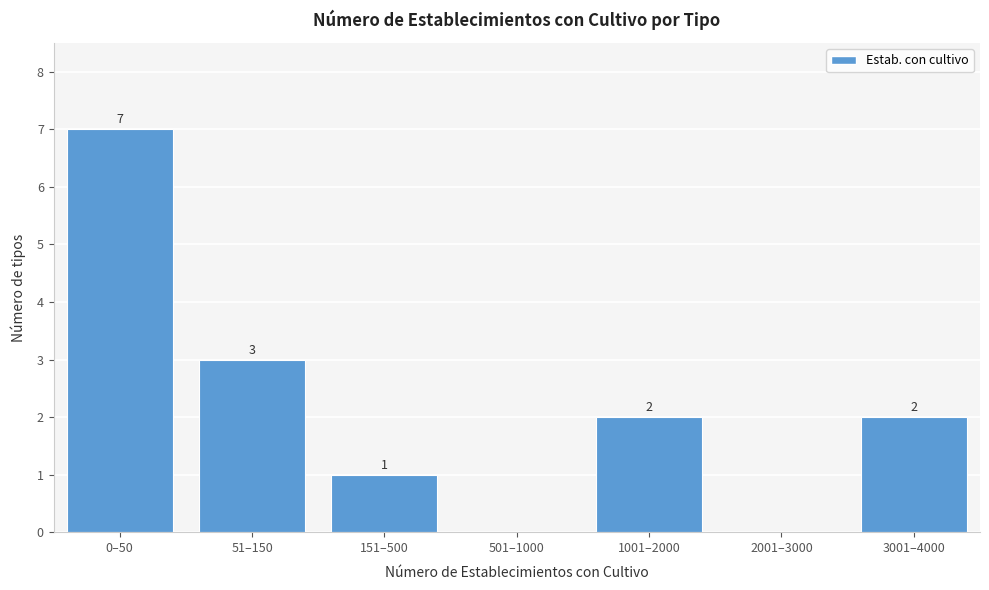

Reading left to right, list all the values displayed in this chart.

0–50=7	51–150=3	151–500=1	501–1000=0	1001–2000=2	2001–3000=0	3001–4000=2